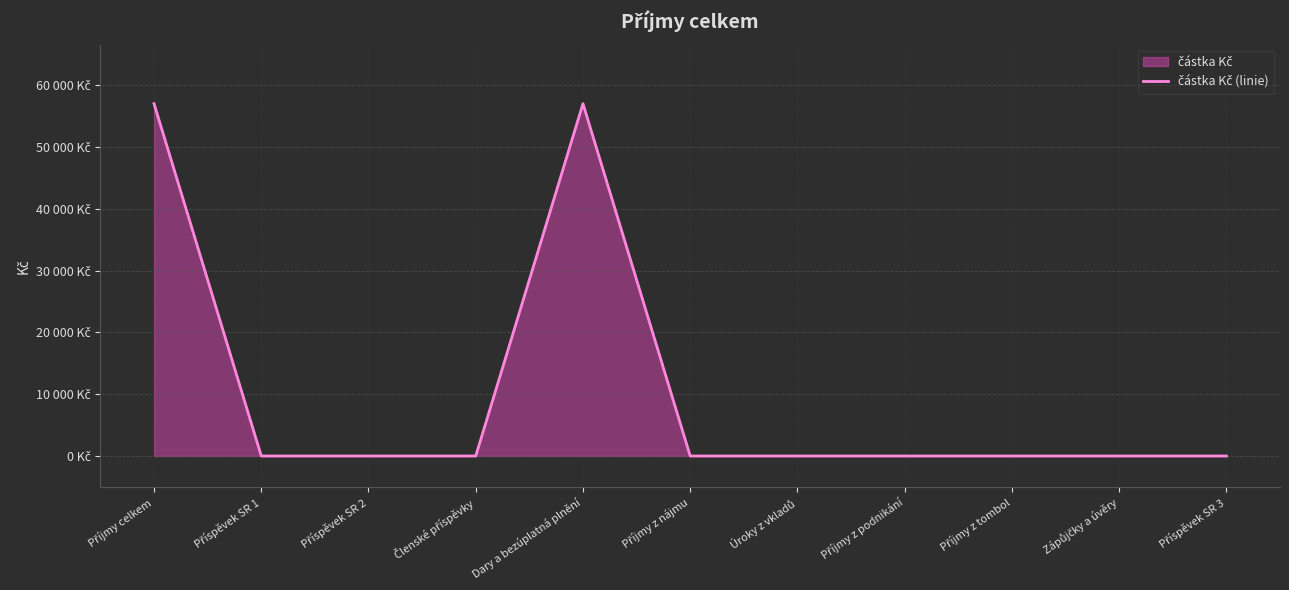

What is the label of the 5th point from the left?

Dary a bezúplatná plnění